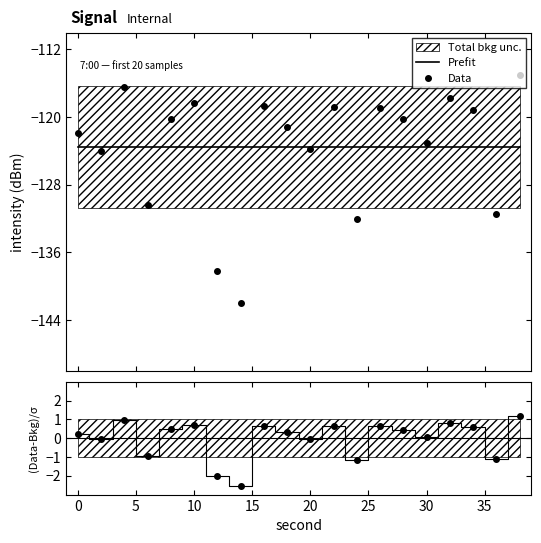

What is the difference between the Data values at 35 and 10?

11.7